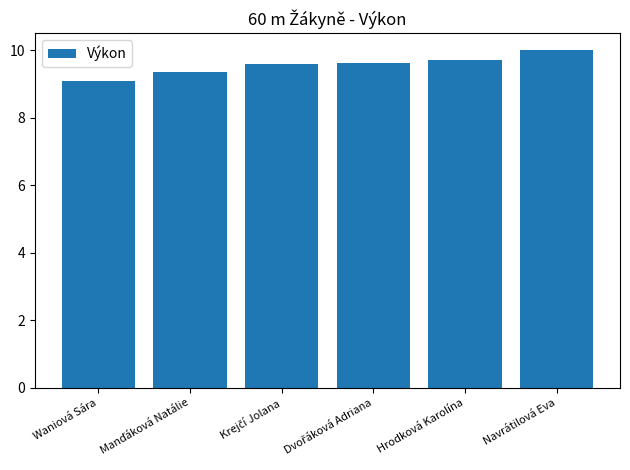

Reading right to left, transcribe all the data shown in this chart.

10.0	9.7	9.6	9.6	9.4	9.1